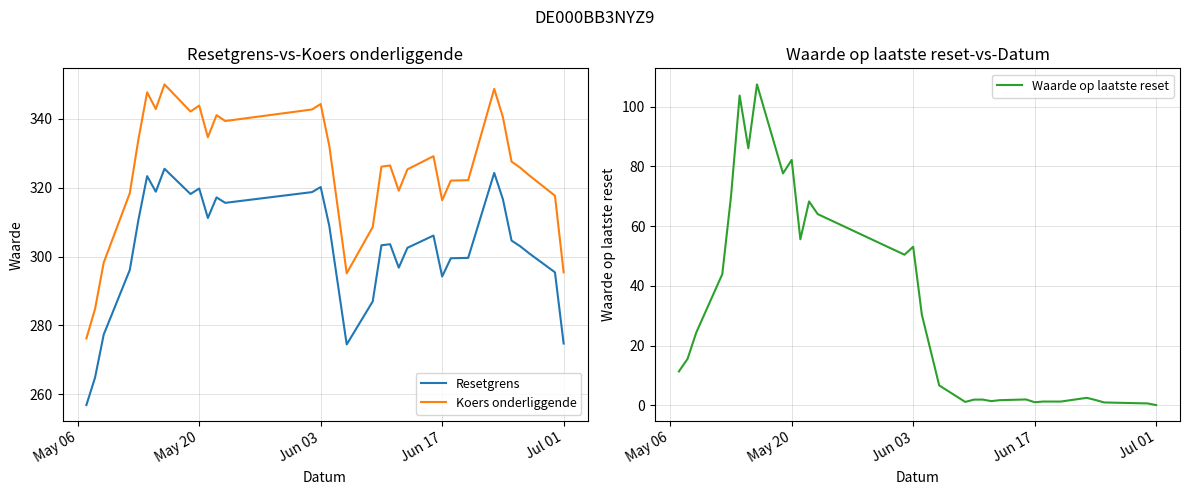

The value of Resetgrens at Jun 17 is 478.0. True or false?

False